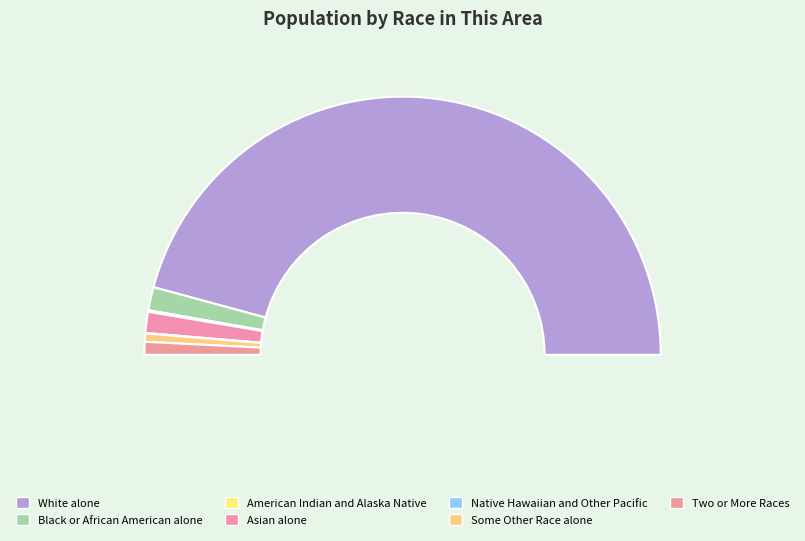

To the nearest percent, what is the difference between the American Indian and Alaska Native and Some Other Race alone slice percentages?

1%